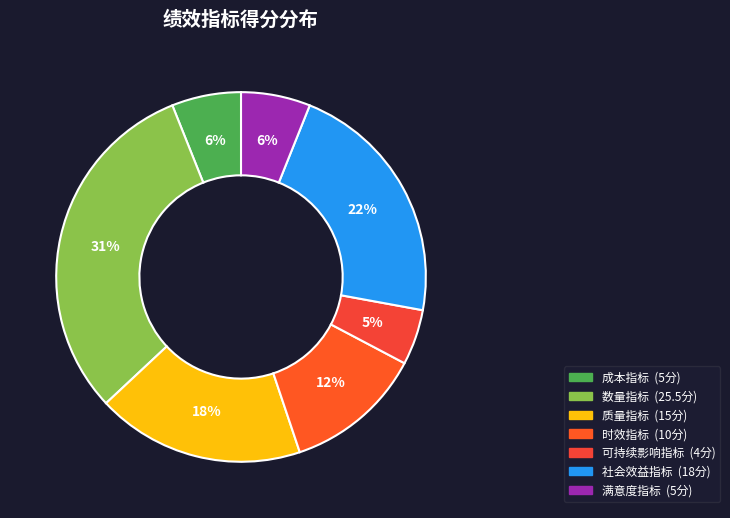

The 成本指标 slice represents 1% of the pie. True or false?

False